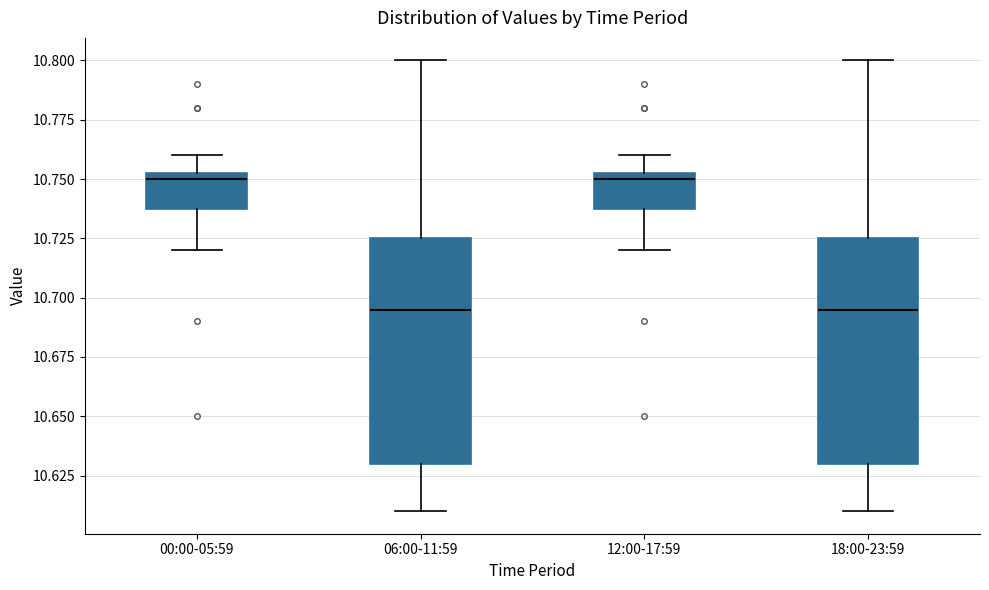

Where does the median line of the box for 18:00-23:59 sit on the y-axis? The values are not printed on the chart, so give them approximately, as read against the axis.

10.695